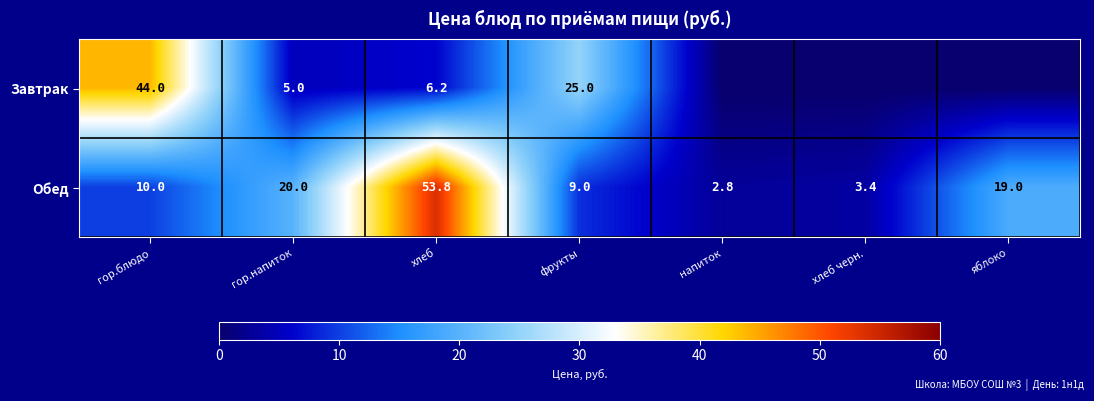

What is the total value across all series at хлеб?

60.0